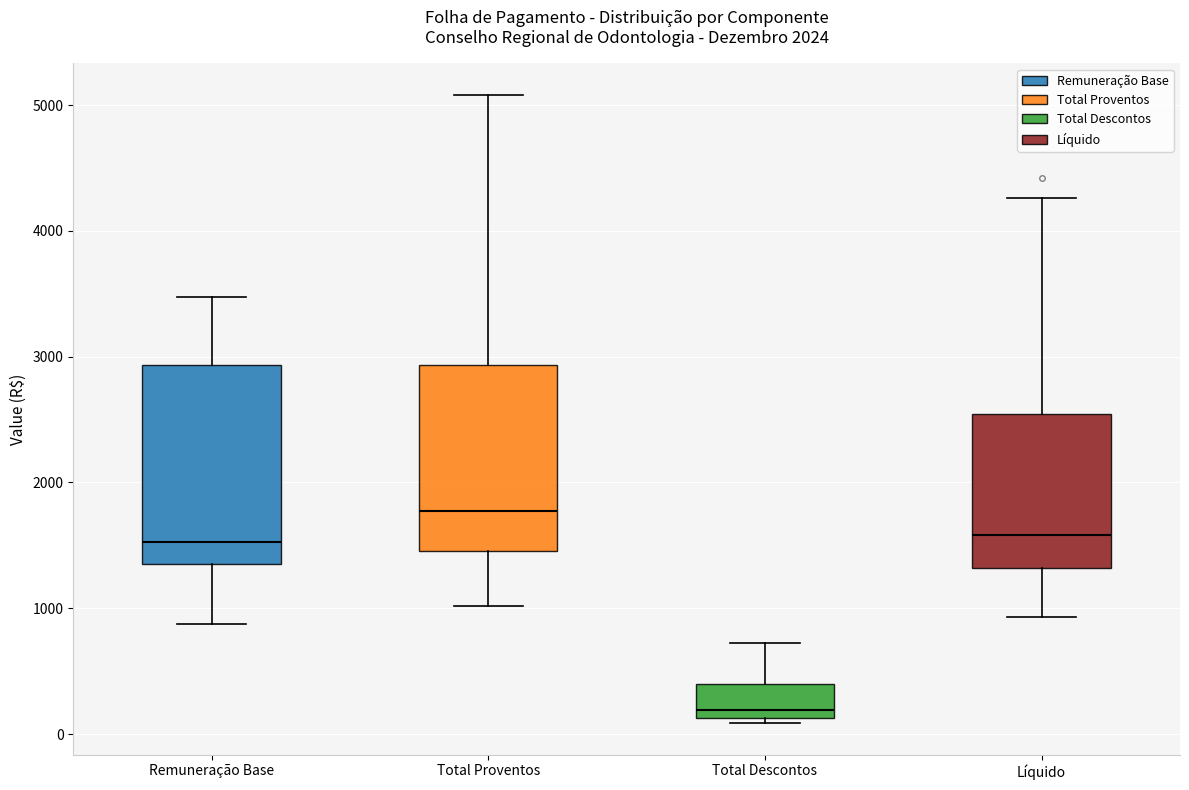

Where is the upper edge of the box for Remuneração Base on the y-axis? The values are not printed on the chart, so give them approximately, as read against the axis.

2900